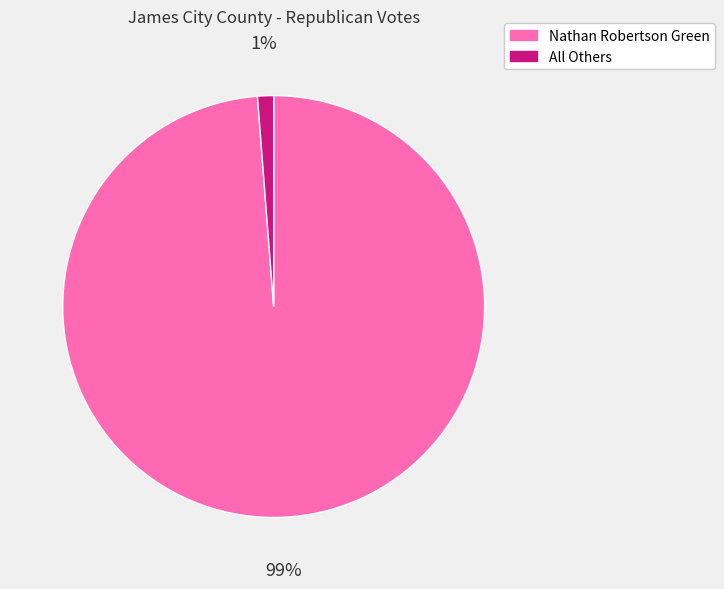

Between All Others and Nathan Robertson Green, which is larger?

Nathan Robertson Green